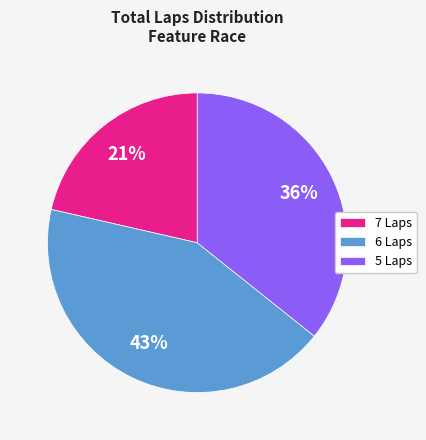

To the nearest percent, what is the combined percentage of 7 Laps and 5 Laps?

57%